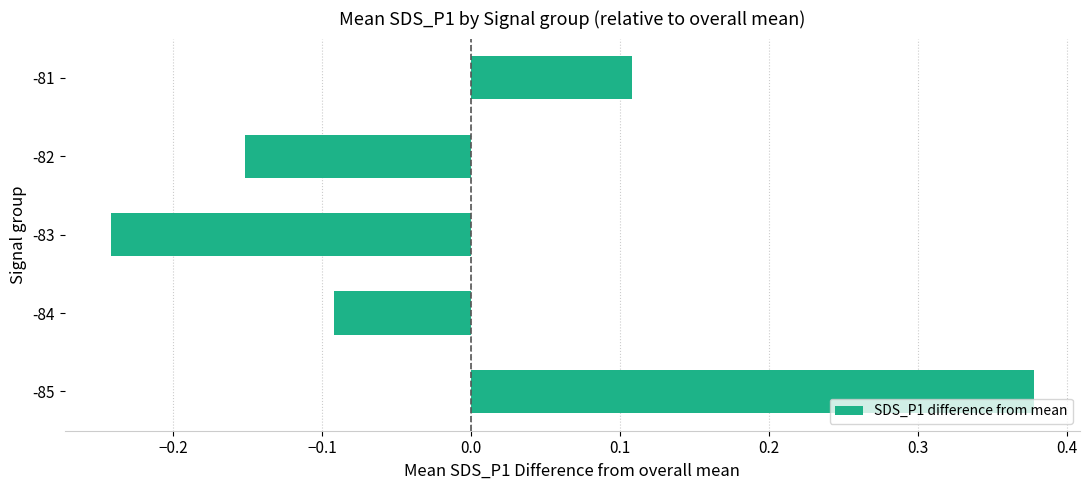

At which category does the chart reach its peak across all series?

-85